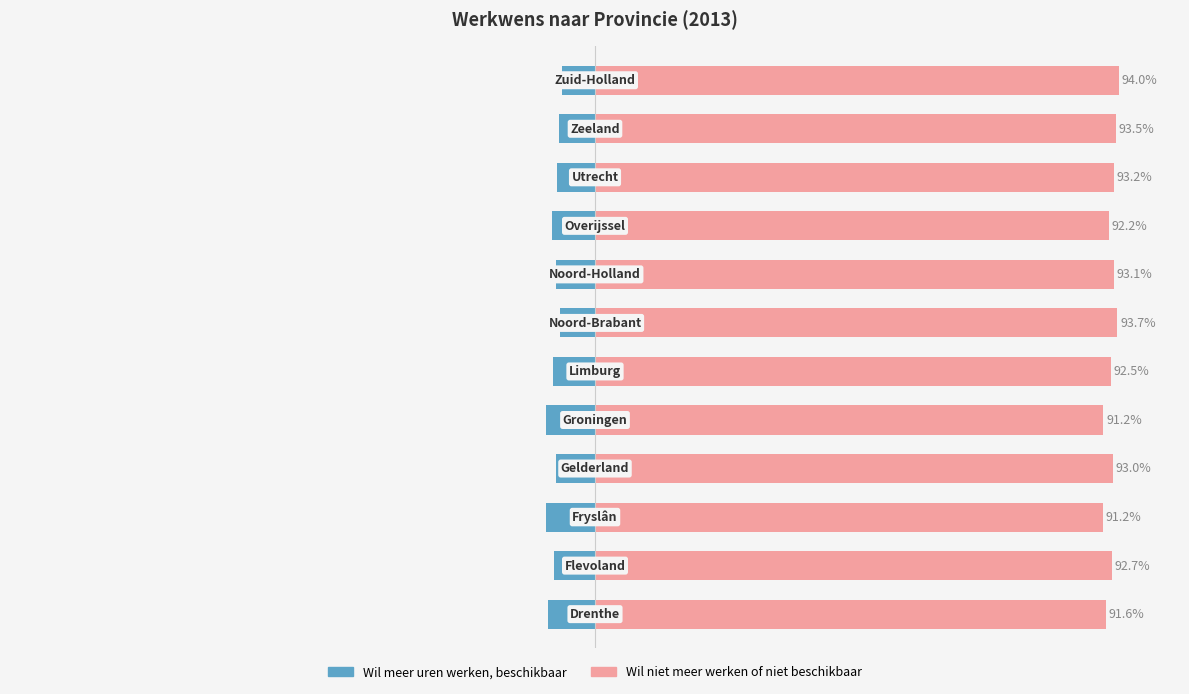

At 10, list the series in order from smallest to largest.

Wil meer uren werken, beschikbaar, Wil niet meer werken of niet beschikbaar